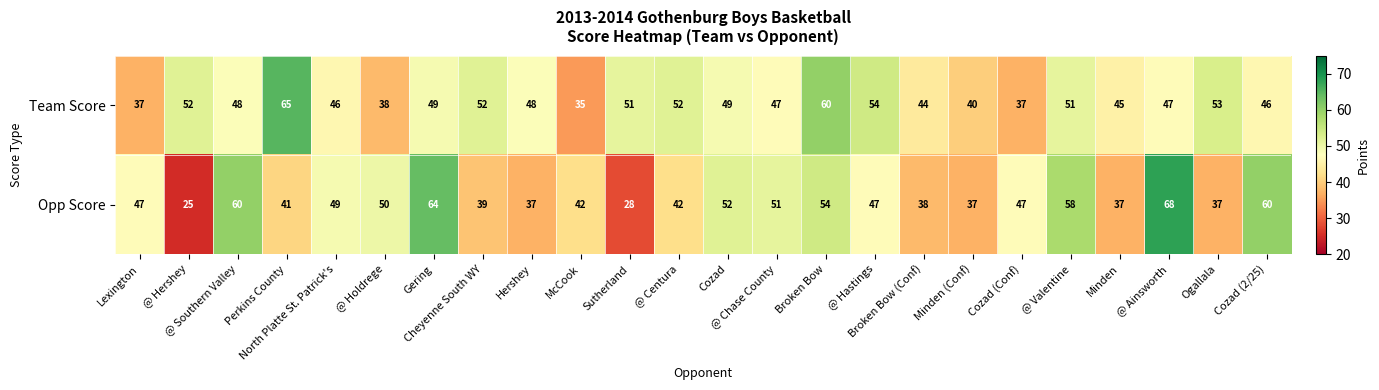

Which series has the largest range (max minus min)?

Opp Score